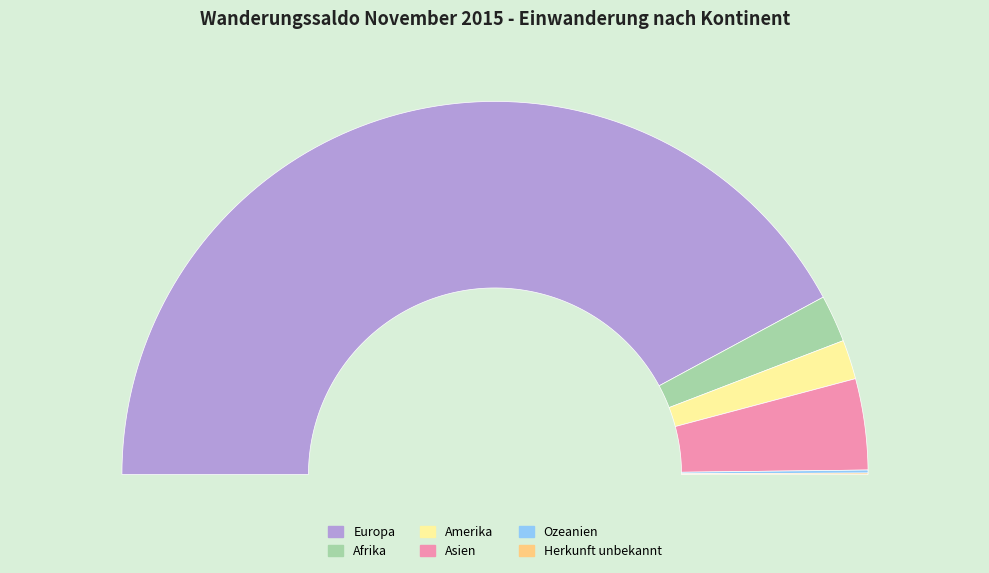

To the nearest percent, what is the combined percentage of Amerika and Europa?

88%